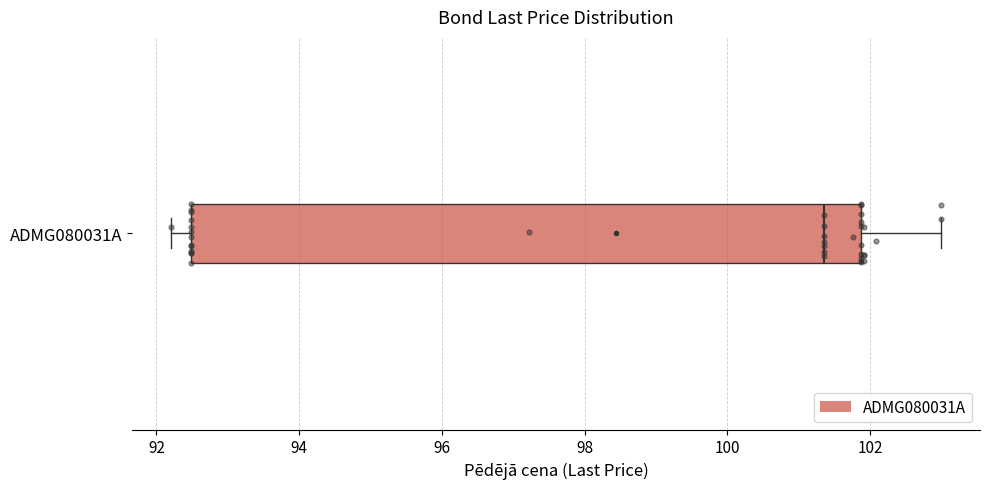

Where does the median line of the box for ADMG080031A sit on the x-axis? The values are not printed on the chart, so give them approximately, as read against the axis.

101.4